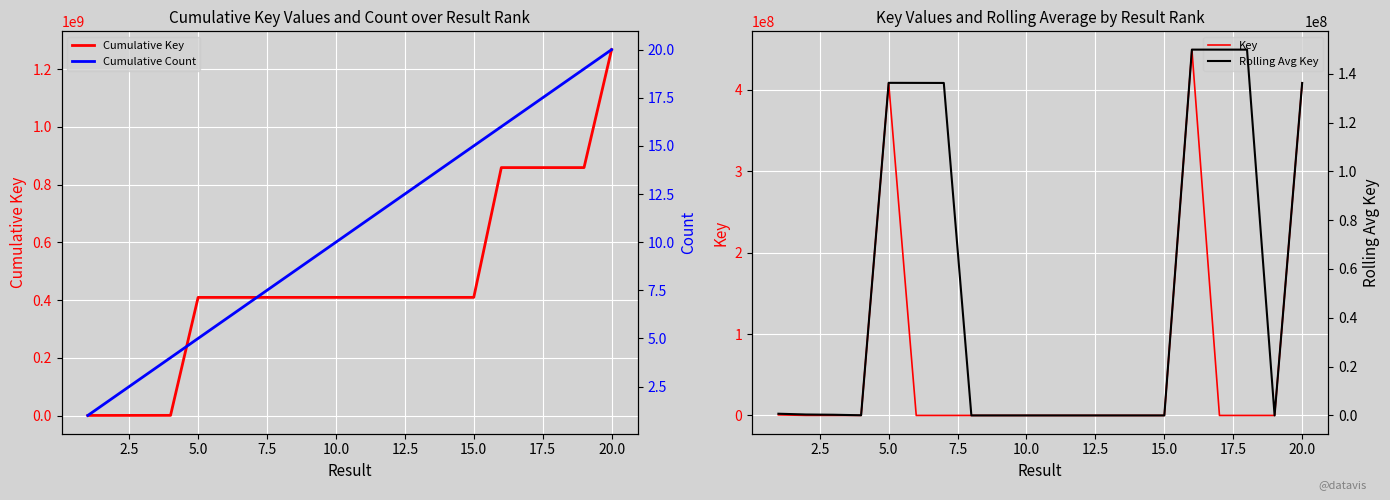

How many interior local valleys does the Key series have?

6